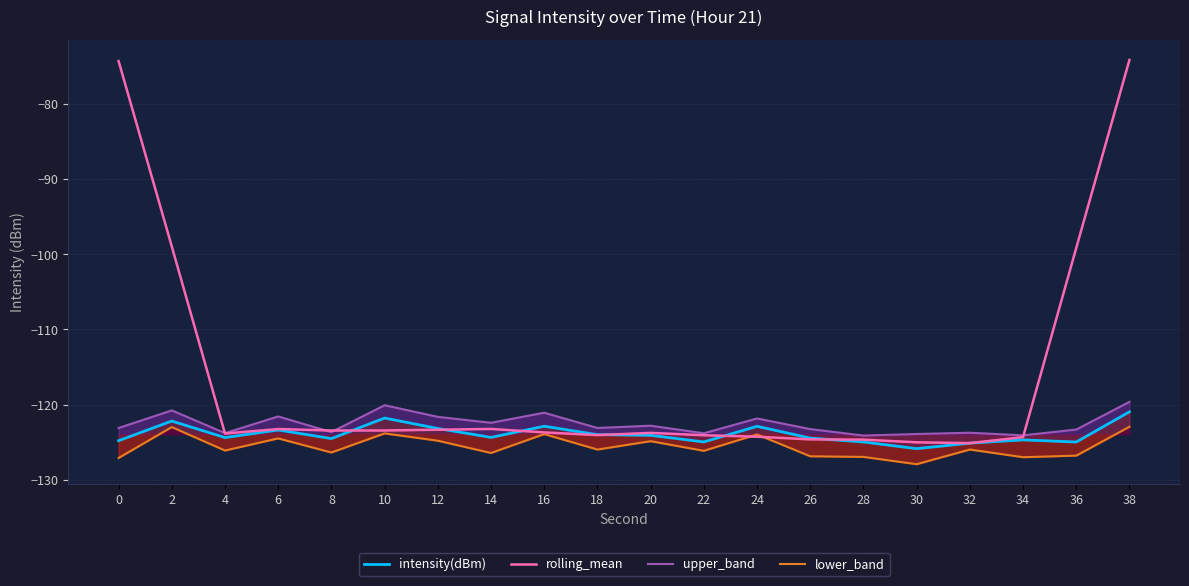

Which series has the widest spread of values?

rolling_mean